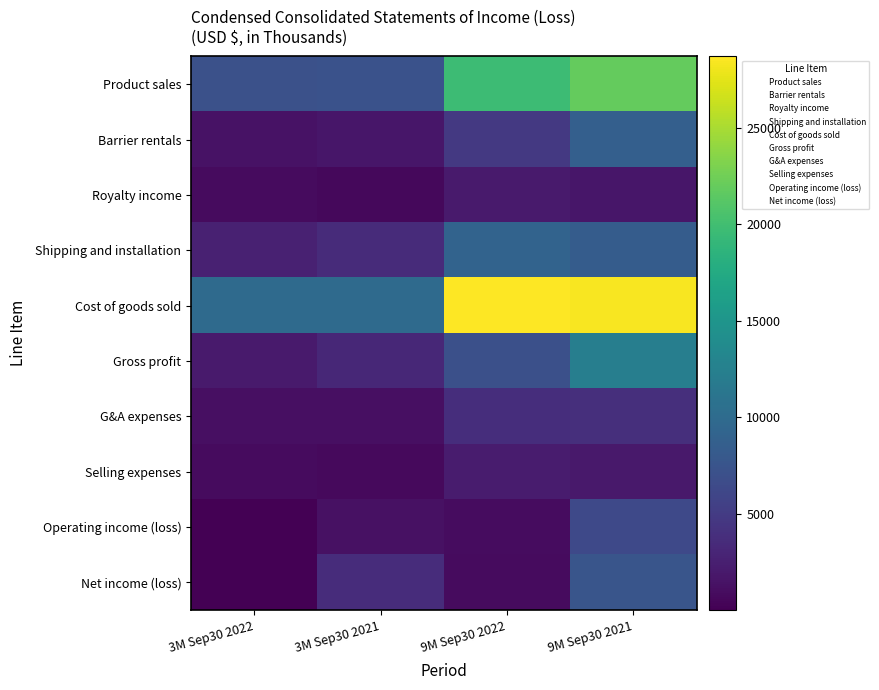

At how many categories does at least one series exceed 10377?

2